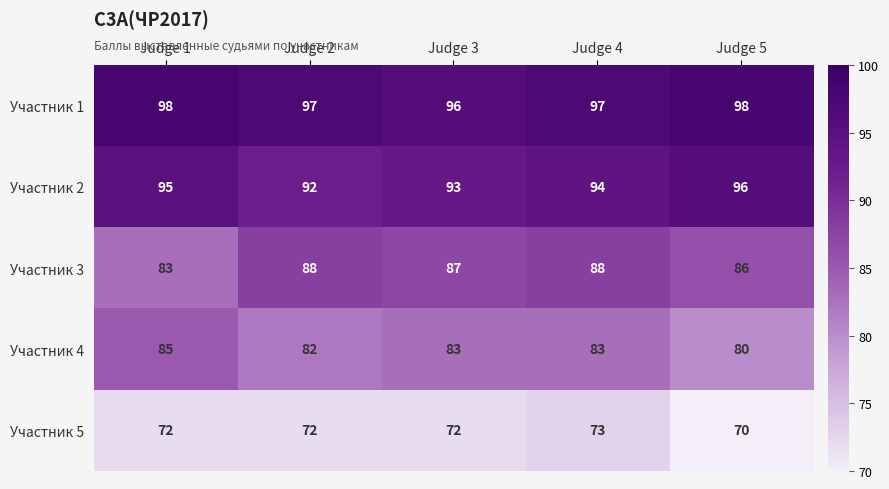

What is the difference between the Участник 3 values at Judge 3 and Judge 1?

4